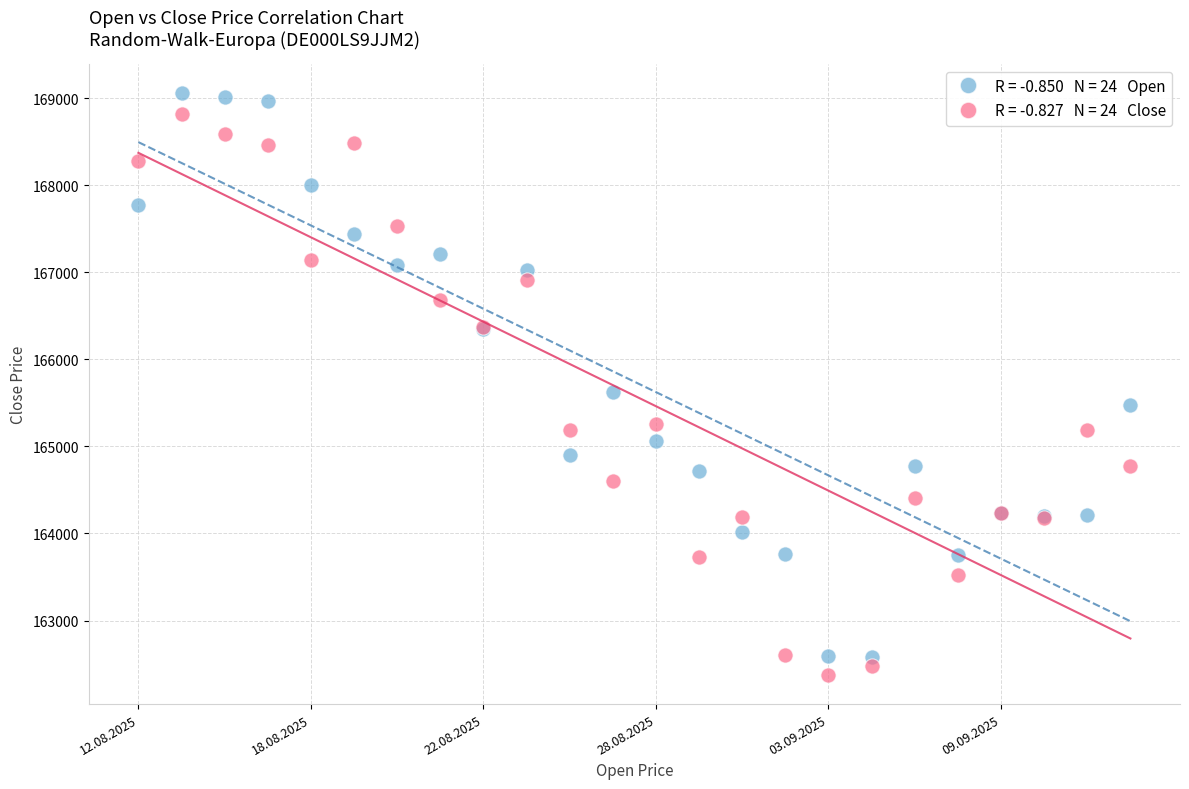

Across all series, what Y value is closest to 165716?

165622